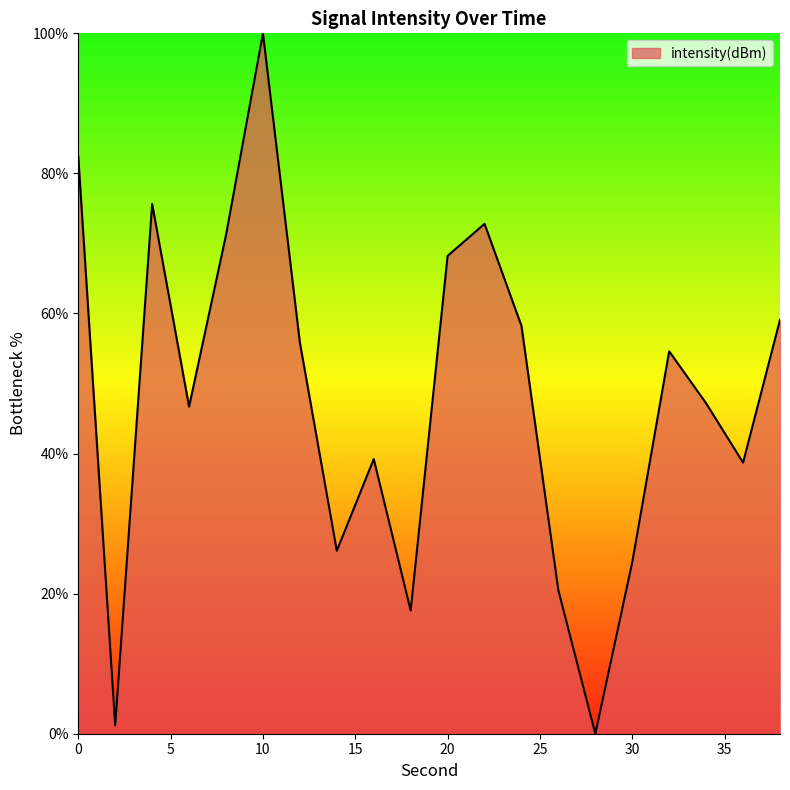

How many values are below 54?

10